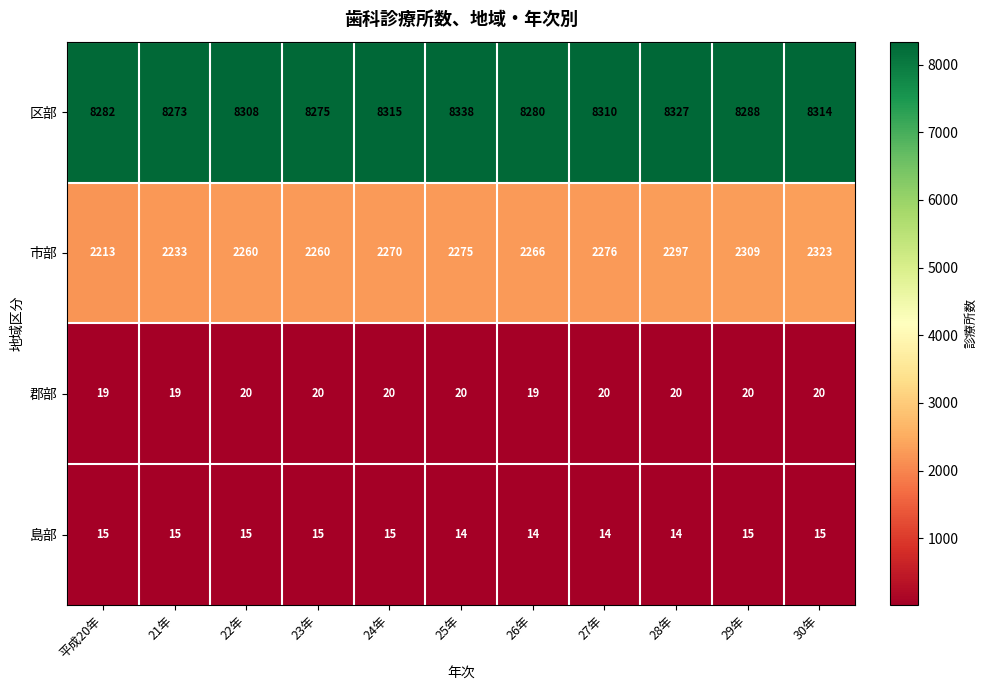

List the series in order of their peak value, lowest first.

島部, 郡部, 市部, 区部